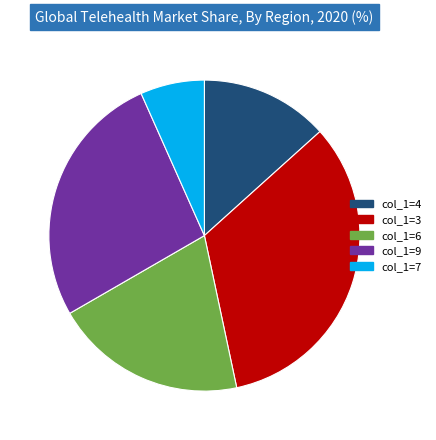

Approximately how many times larger is the value at col_1=4 compared to col_1=3?

0.4